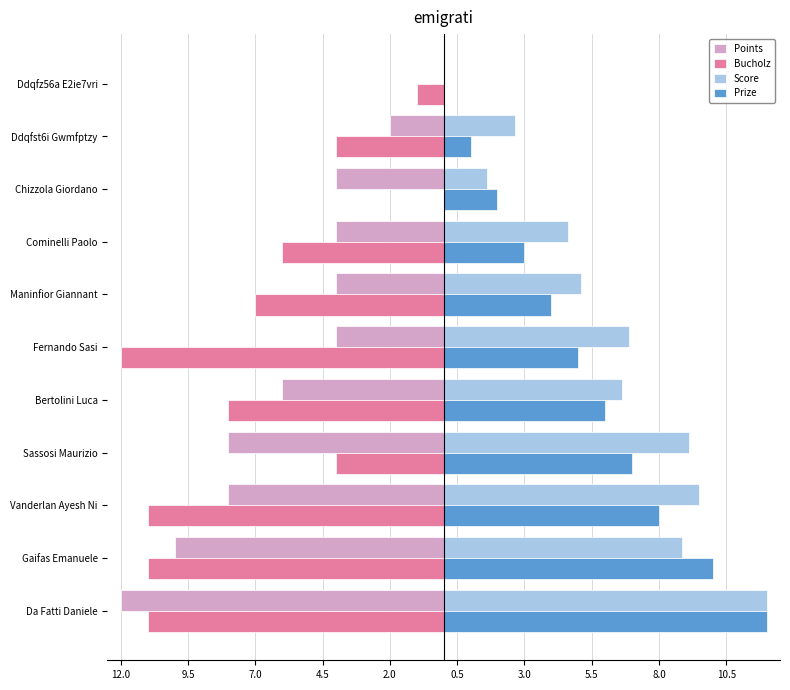

What are all the series names shown in the legend?

Points, Bucholz, Score, Prize